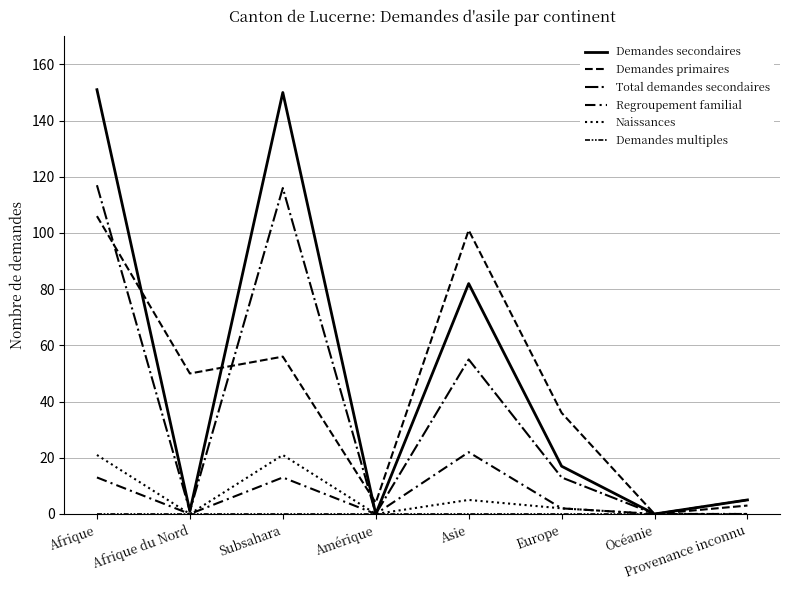

True or false: Regroupement familial and Demandes multiples intersect in this chart.

False